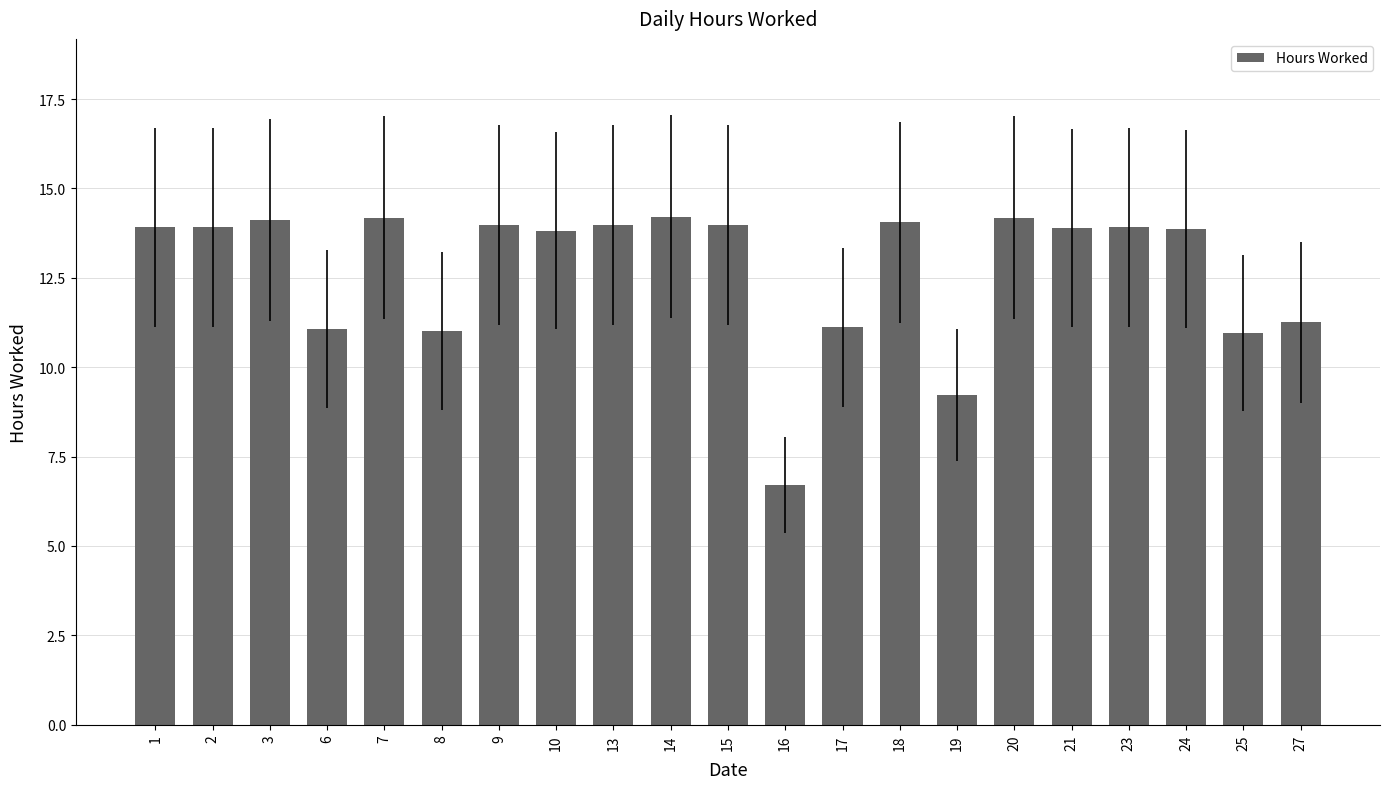

Are the bars grouped side by side (vs. stacked)?

No